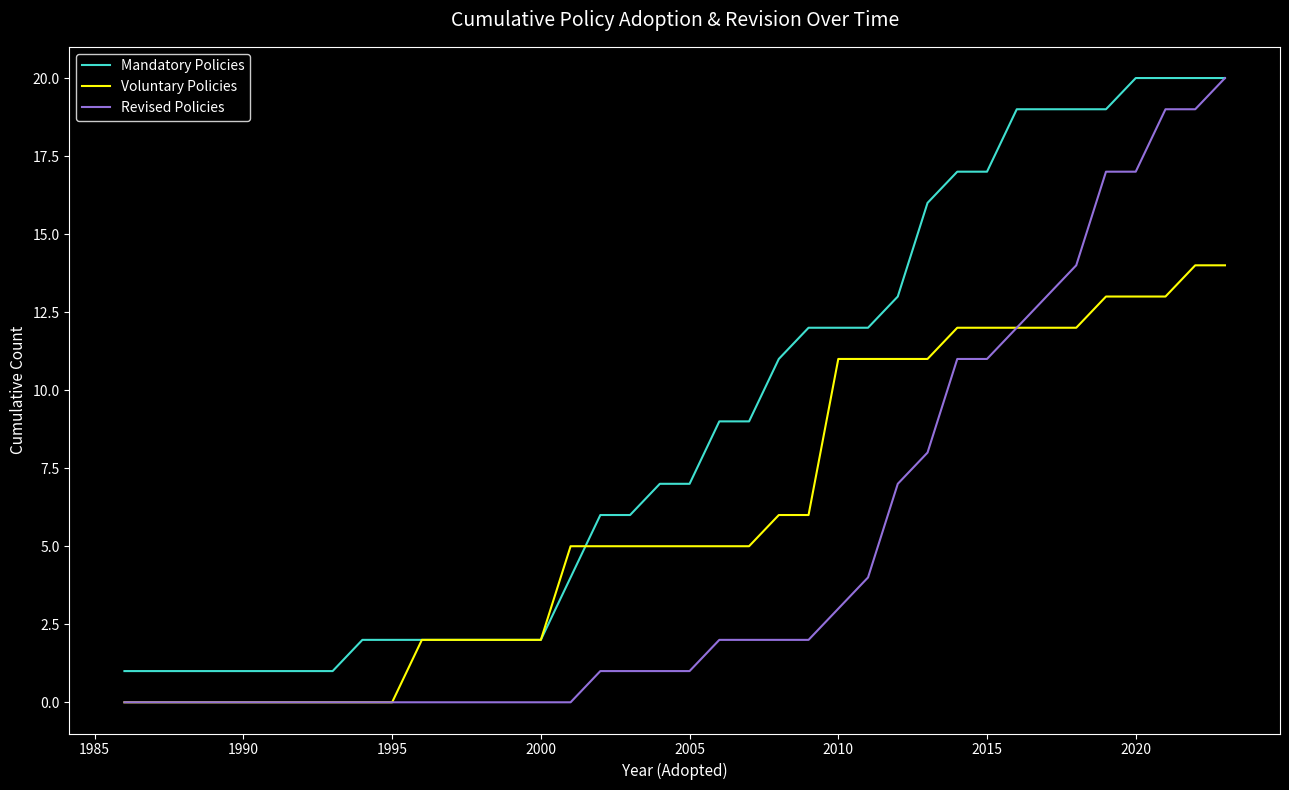

Is this an area chart (filled region under the line)?

No